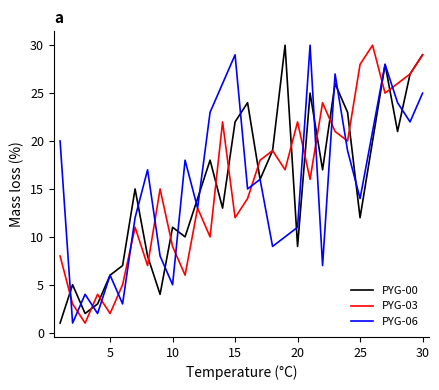

What is the maximum value shown in the chart?

30